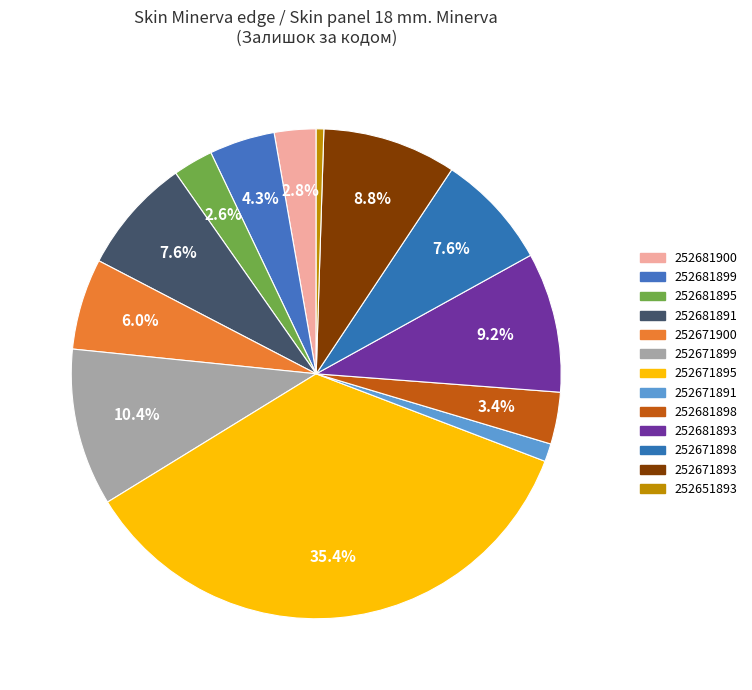

True or false: 252681895 accounts for 1% of the total.

False